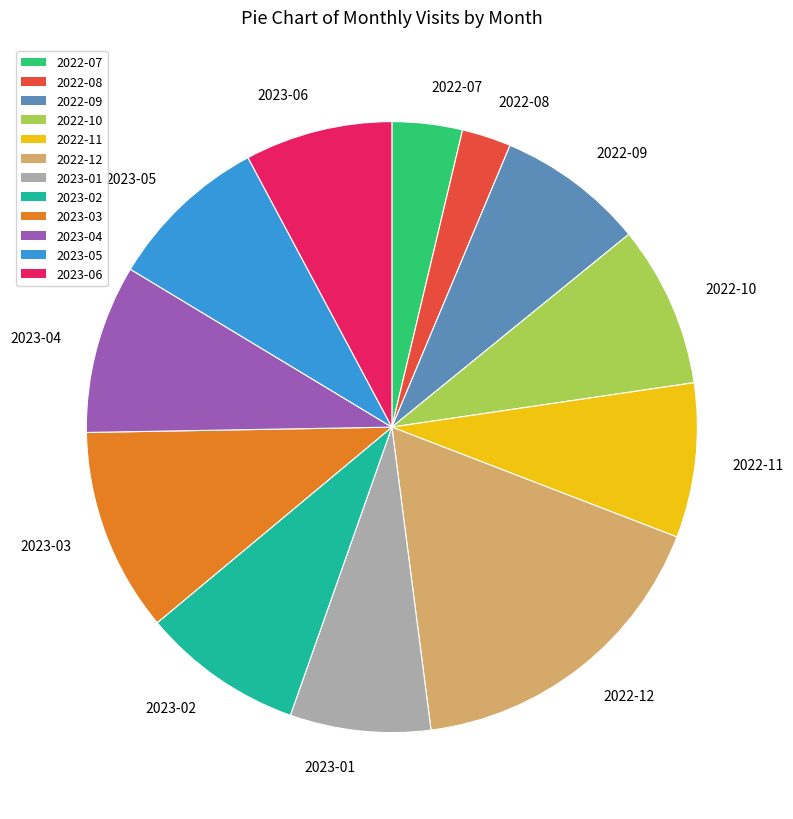

Which slice is the largest?

2022-12